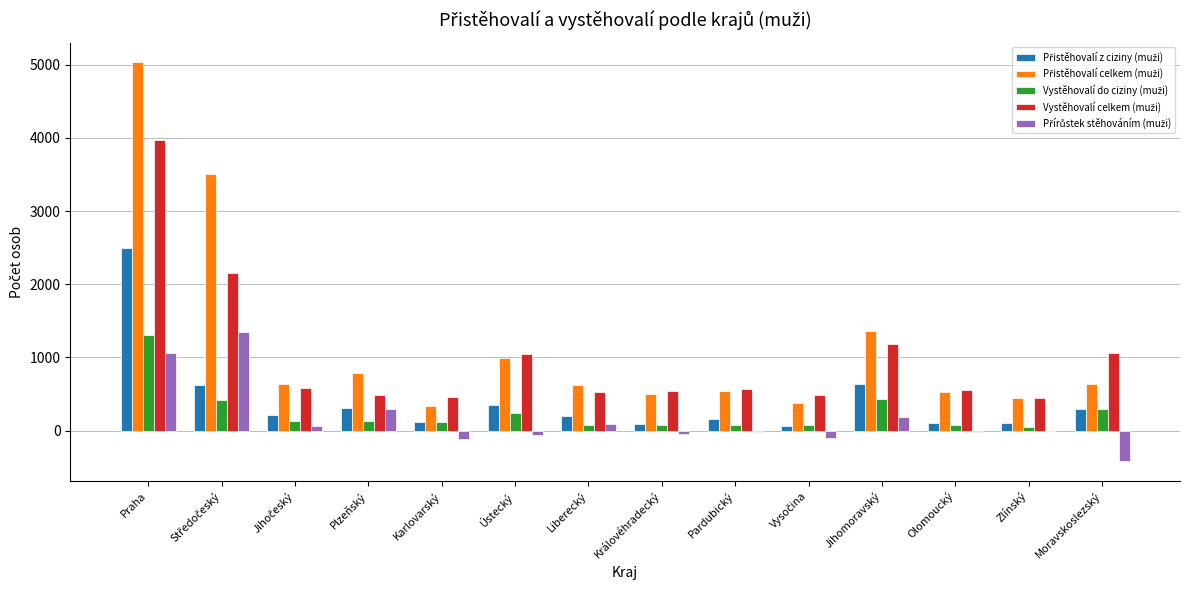

Are the bars grouped side by side (vs. stacked)?

Yes